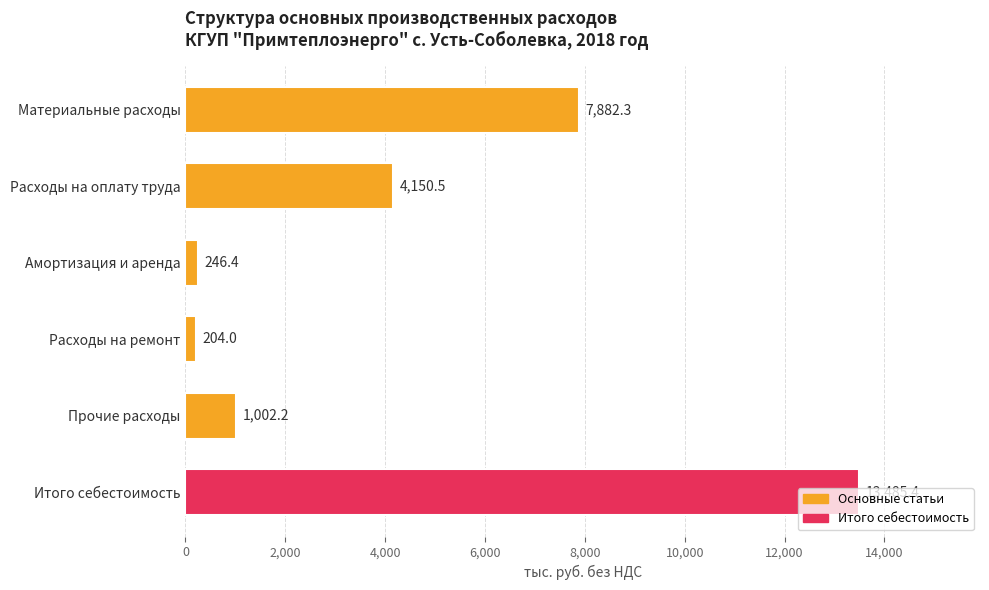

What is the difference between the maximum and minimum values?

13281.4